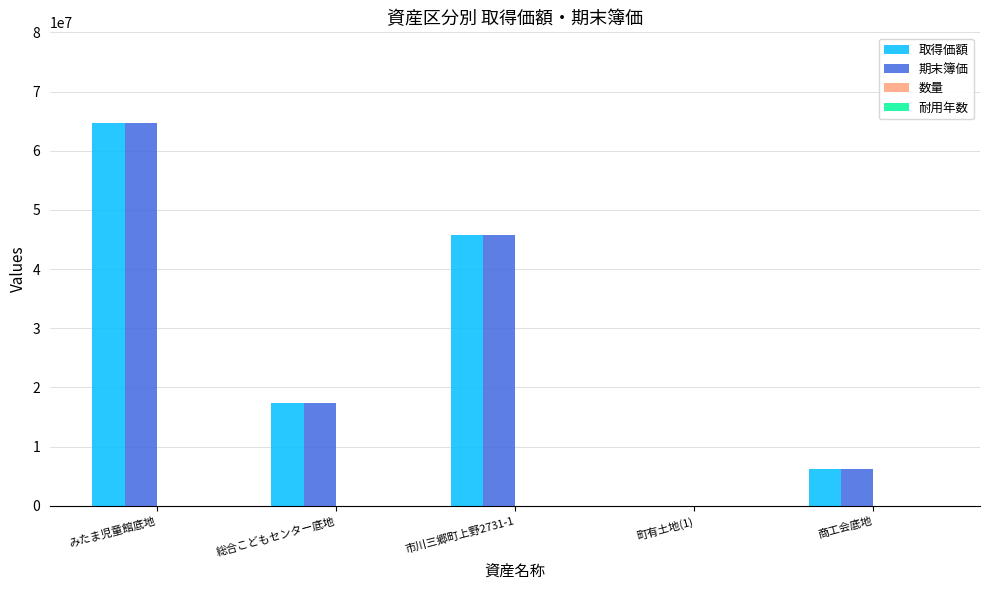

At which category is the sum across all series the highest?

みたま児童館底地